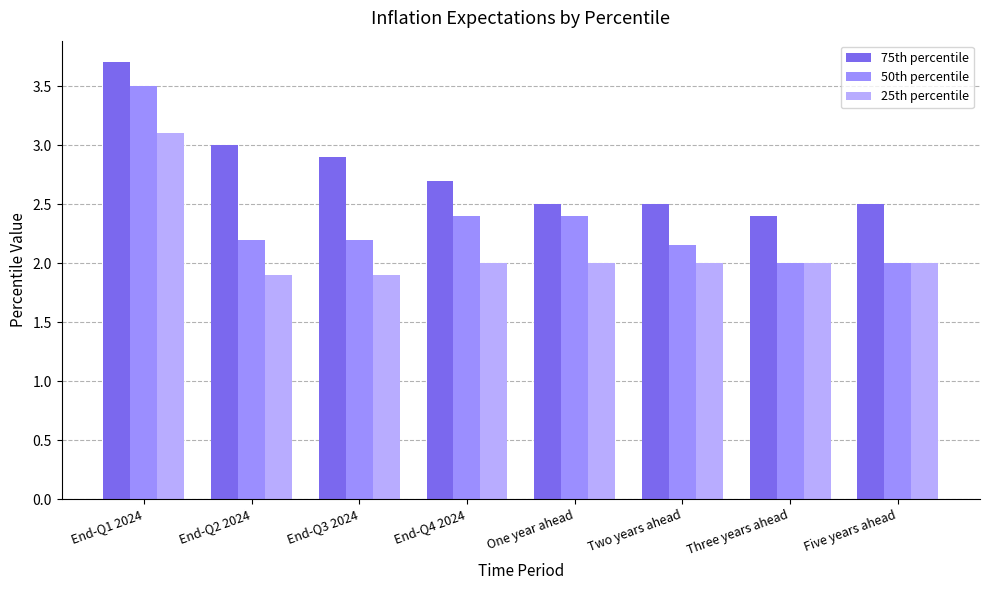

What are all the series names shown in the legend?

75th percentile, 50th percentile, 25th percentile